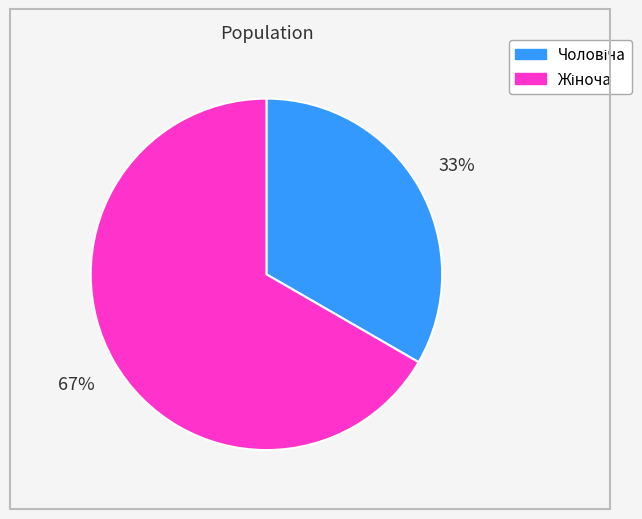

To the nearest percent, what is the average slice percentage?

50%